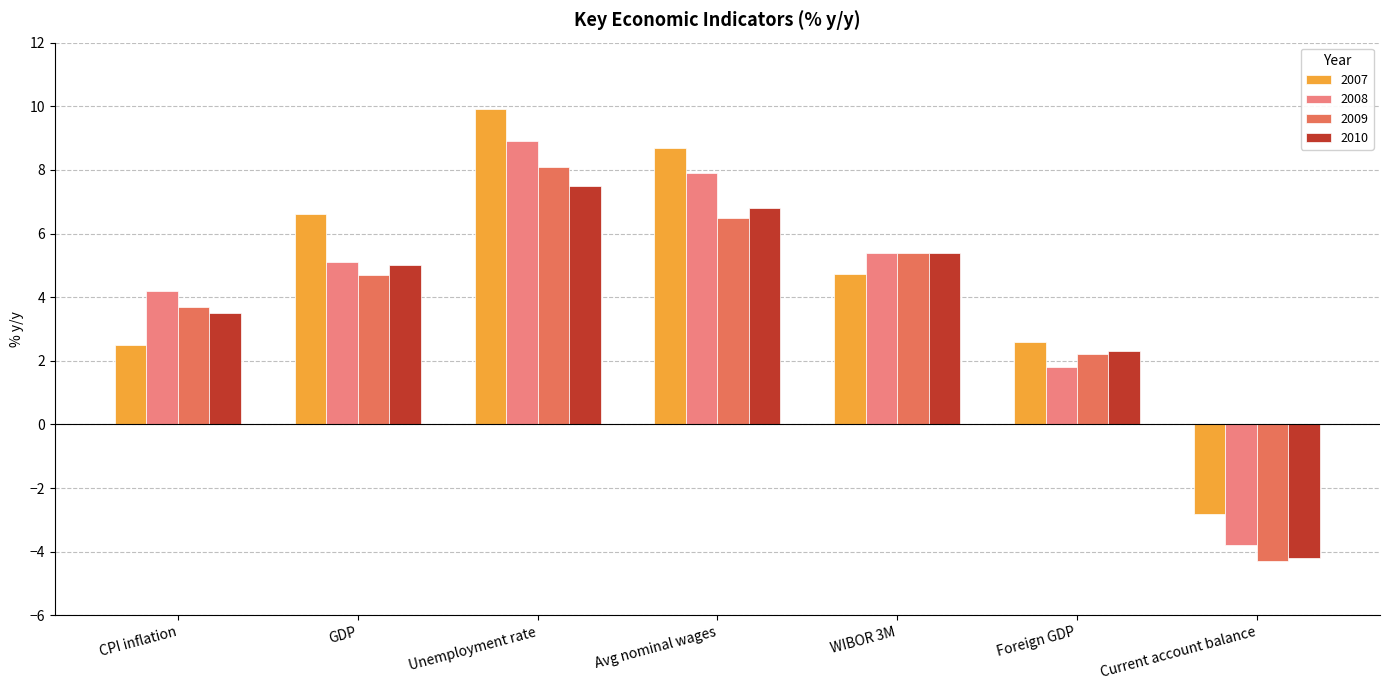

What is the difference between the highest and lowest values at Current account balance?

1.5